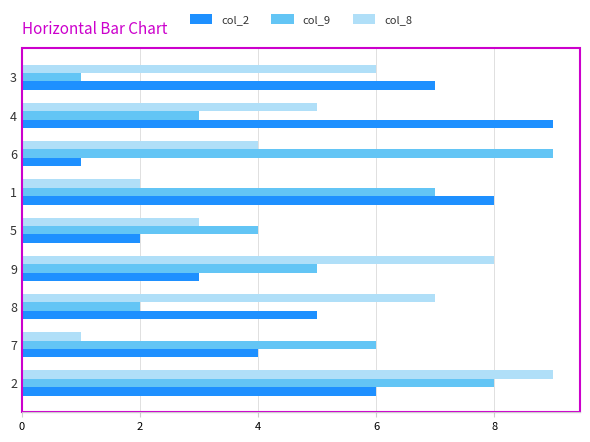

Which series changed the most between 6 and 3?

col_9